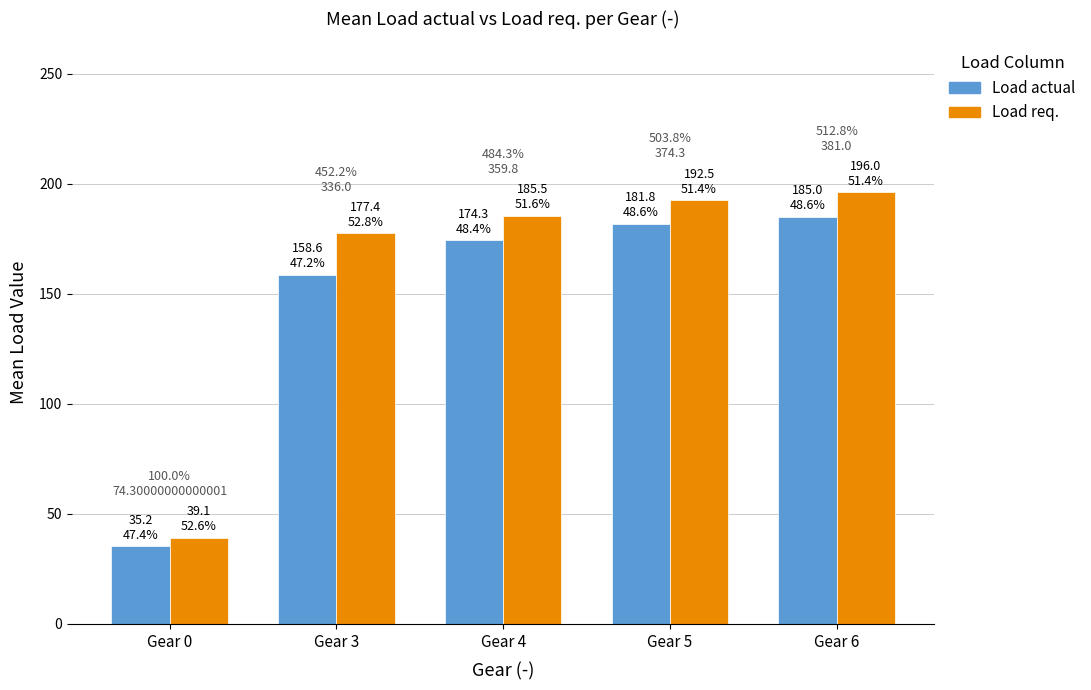

What is the average value of the Load actual series?

147.0